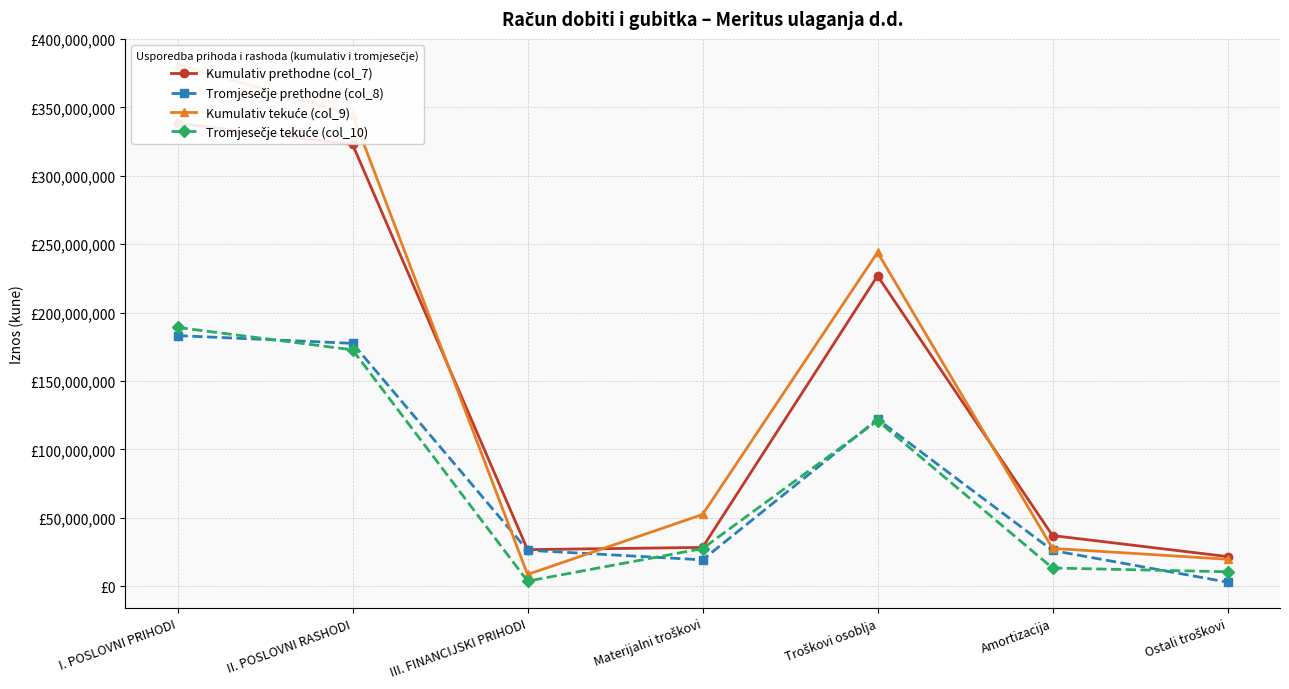

At Materijalni troškovi, list the series in order from smallest to largest.

Tromjesečje prethodne (col_8), Tromjesečje tekuće (col_10), Kumulativ prethodne (col_7), Kumulativ tekuće (col_9)